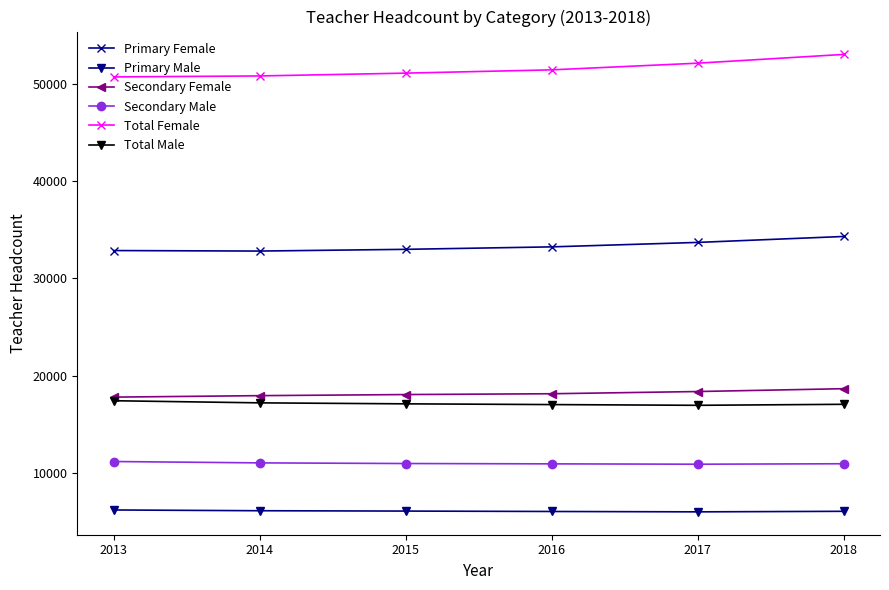

Between 2015 and 2018, which series saw the biggest shift?

Total Female